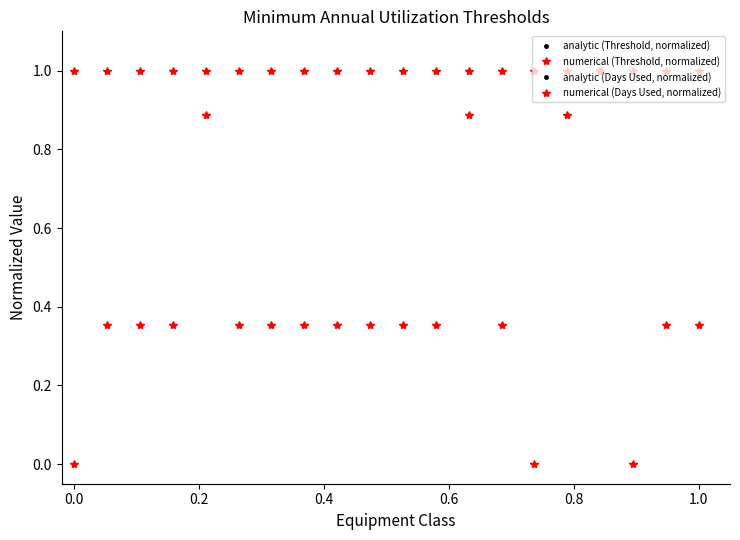

Which series has the largest total across all categories?

analytic (Days Used, normalized)